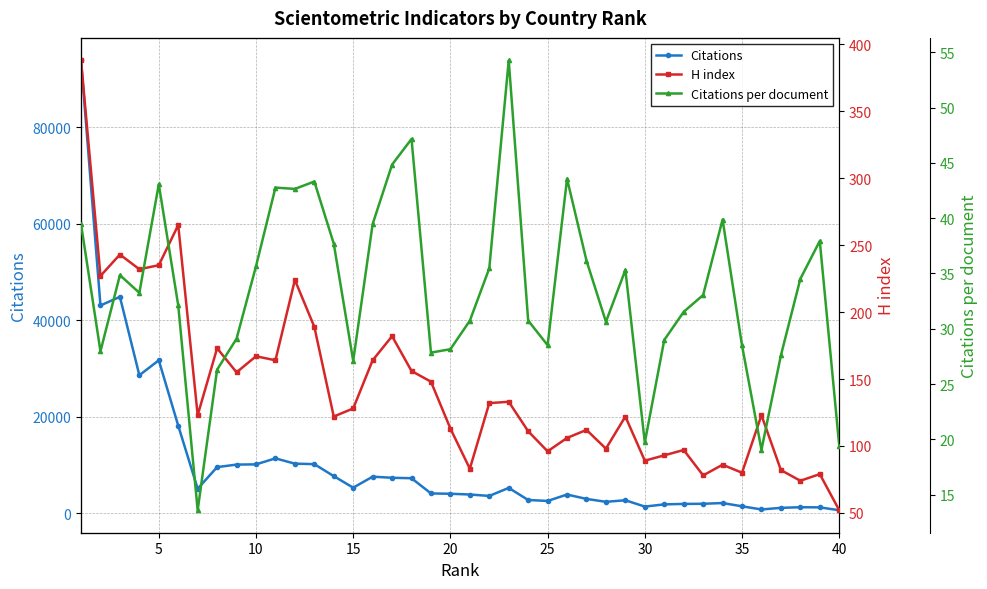

What is the greatest value displayed?

93824.0